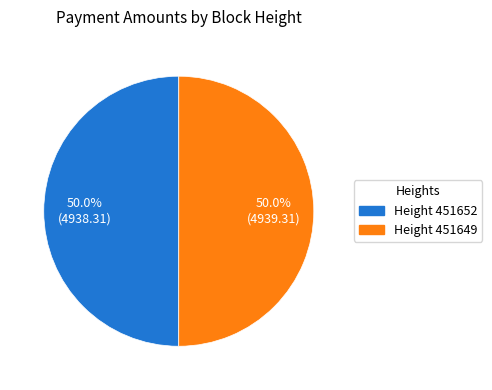

Rank the categories by value from lowest to highest.

451652, 451649